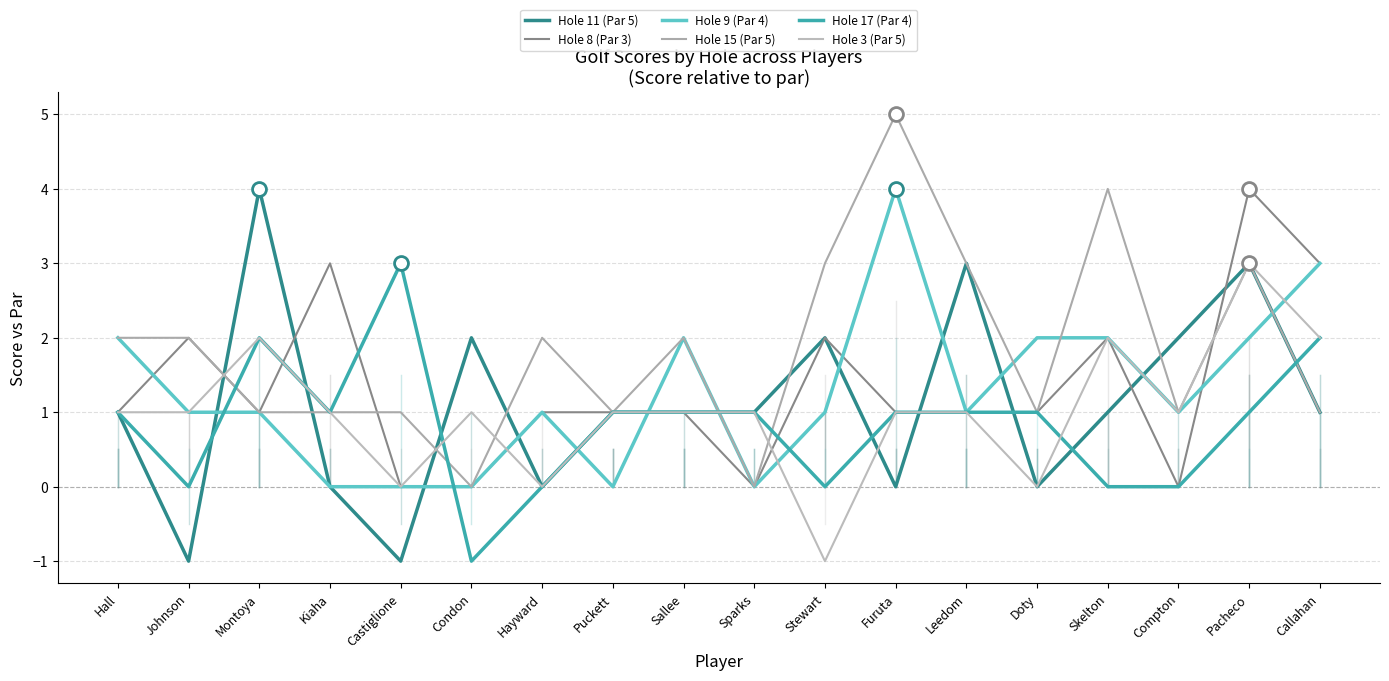

How many lines are shown in the chart?

6